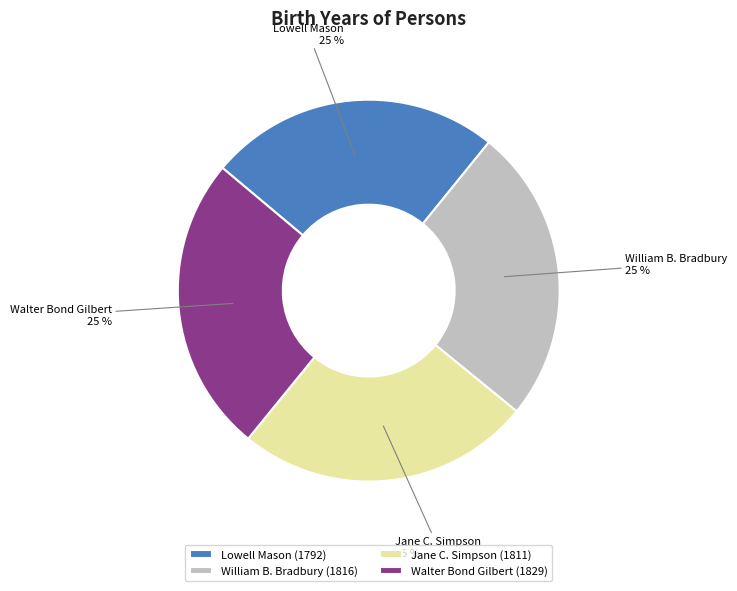

Approximately how many times larger is the value at Jane C. Simpson compared to Lowell Mason?

1.0